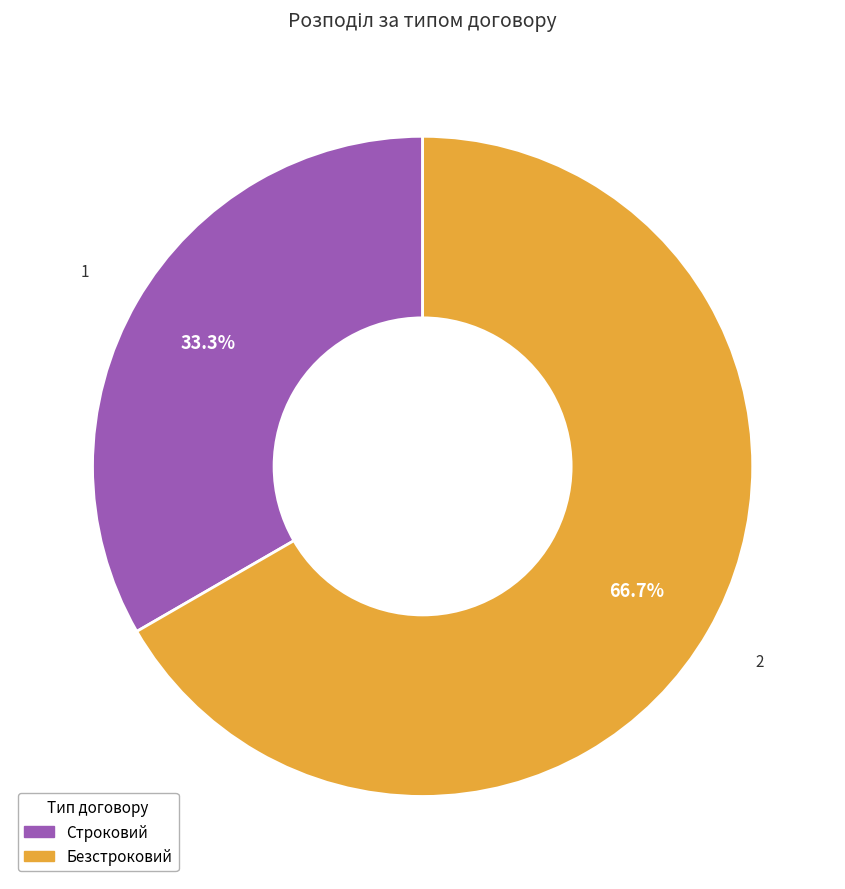

To the nearest percent, what is the average slice percentage?

50%